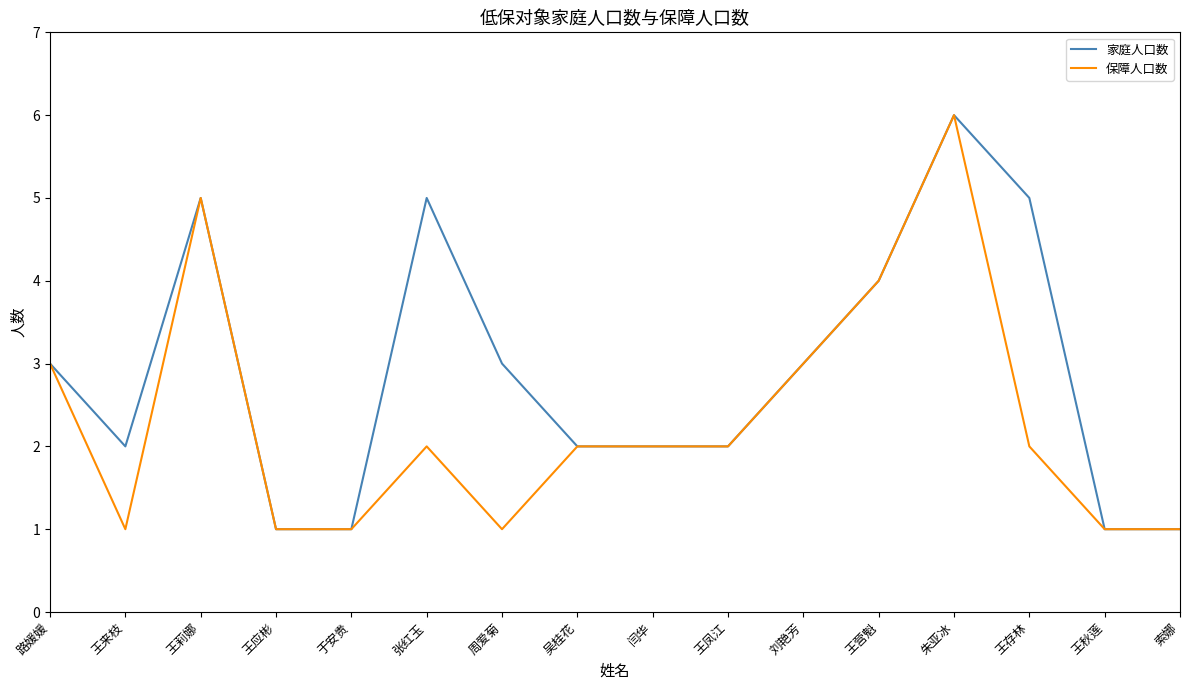

List the series in order of their overall mean, highest first.

家庭人口数, 保障人口数